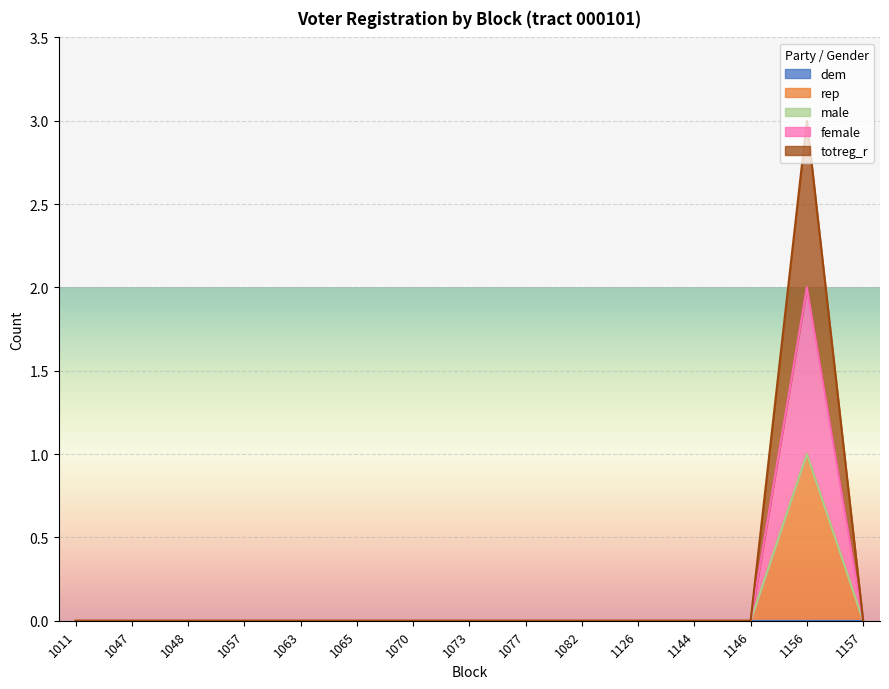

True or false: rep and female cross at least once.

False